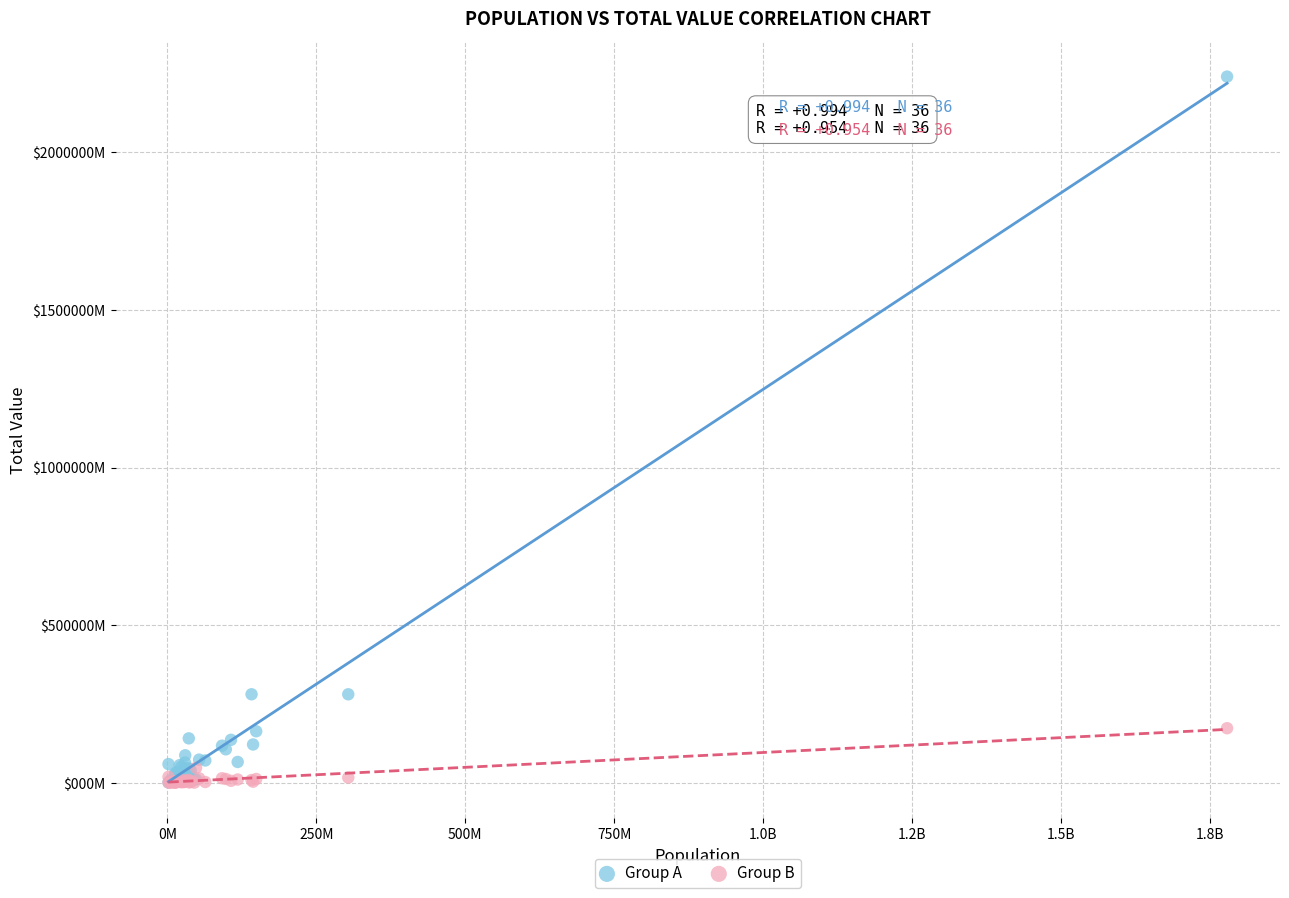

Which series has the widest spread of Y values?

Group A